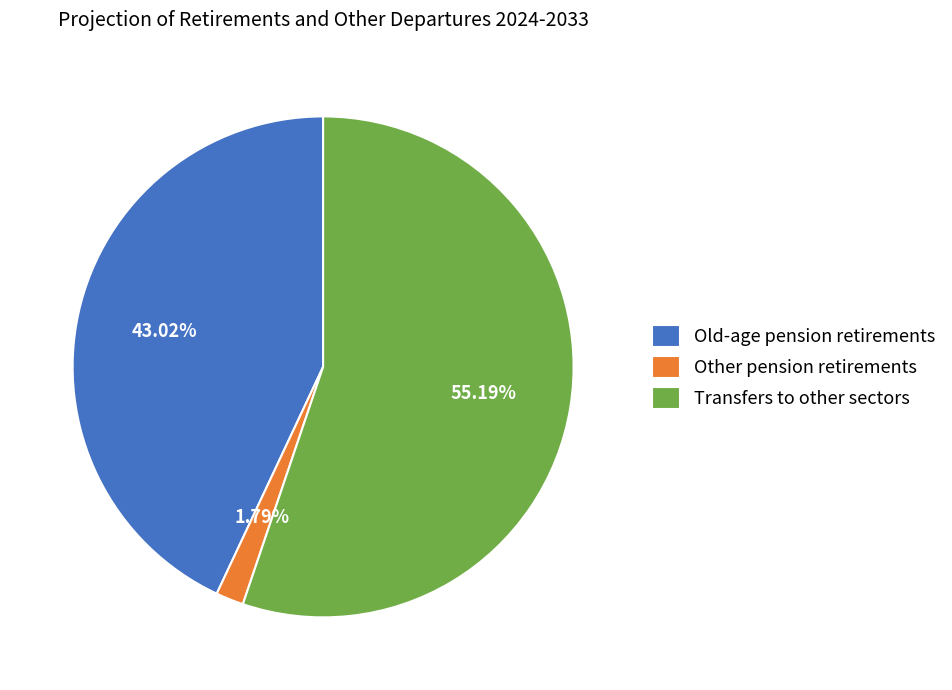

Combined, do Transfers to other sectors and Old-age pension retirements account for over 50%?

Yes